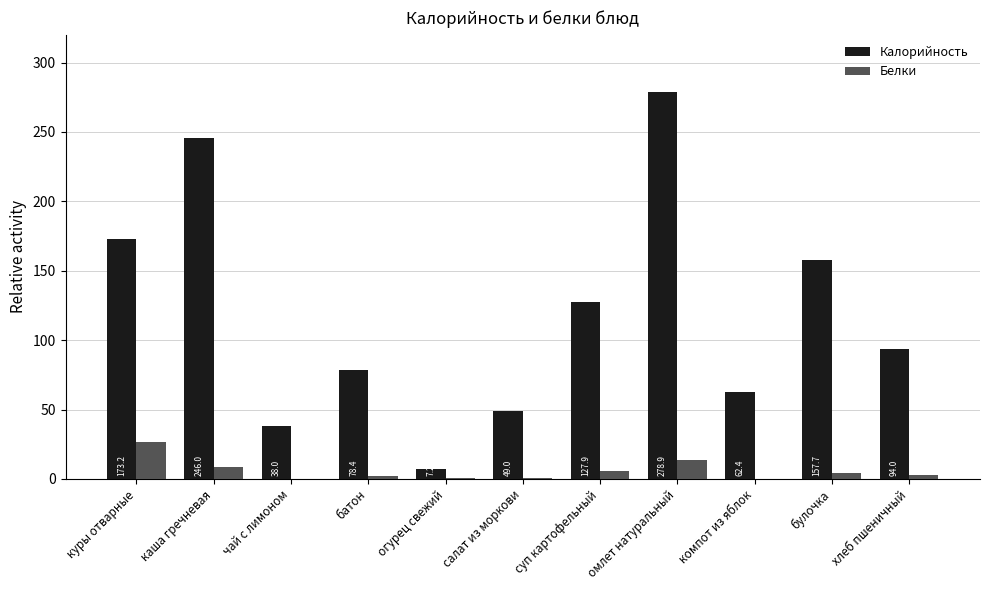

Is the value of Белки at чай с лимоном greater than the value of Калорийность at батон?

No